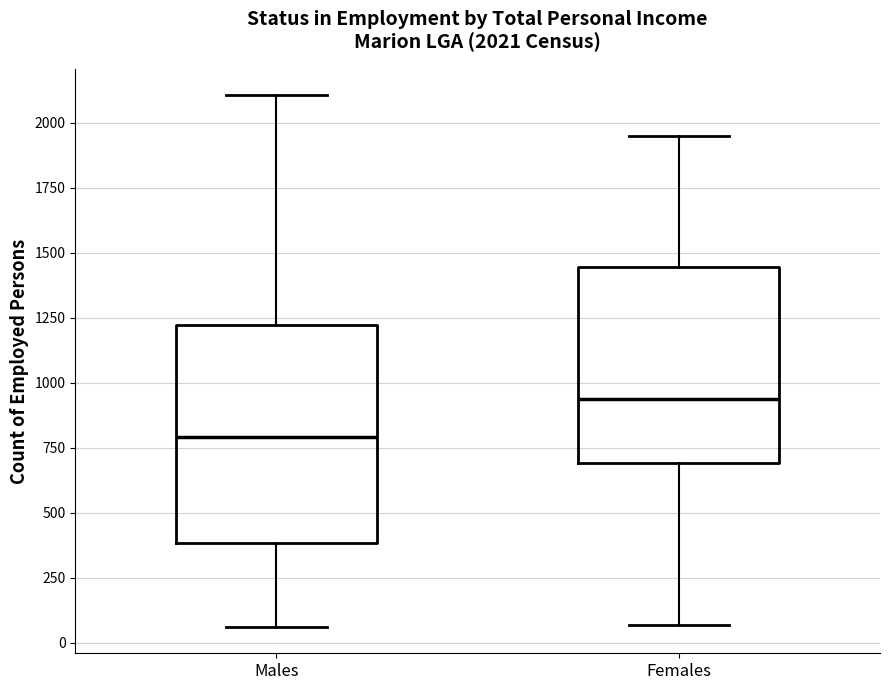

Which box is the tallest, from its lower edge to its upper edge?

Males